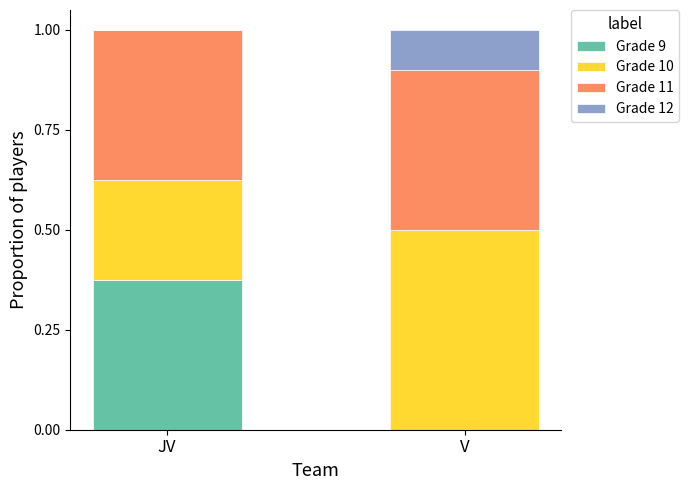

What is the total value across all series at JV?

1.0